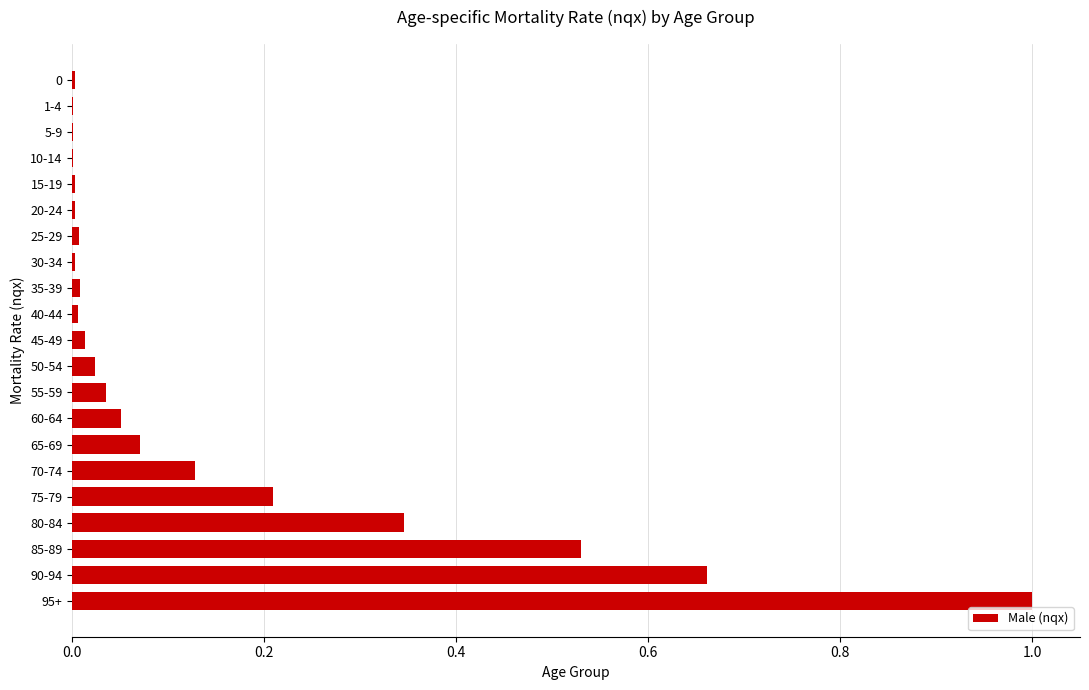

What is the maximum value shown in the chart?

1.0